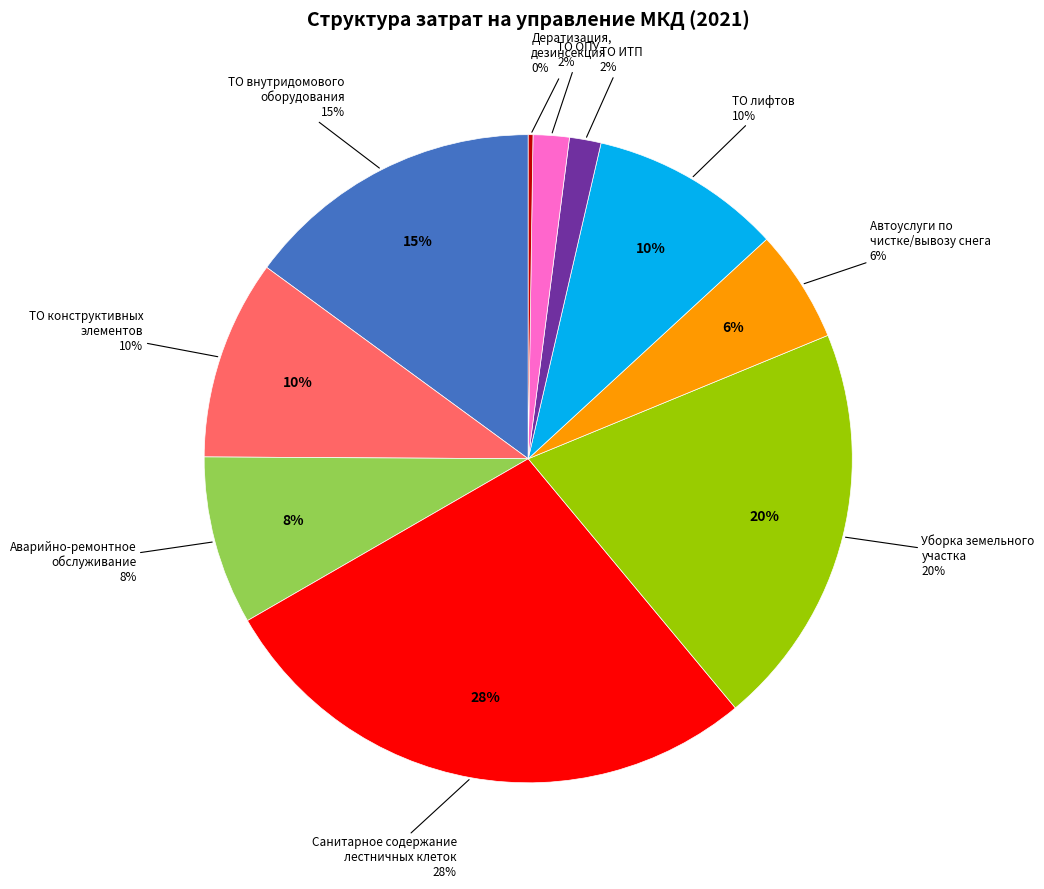

True or false: Автоуслуги по чистке/вывозу снега accounts for 6% of the total.

True